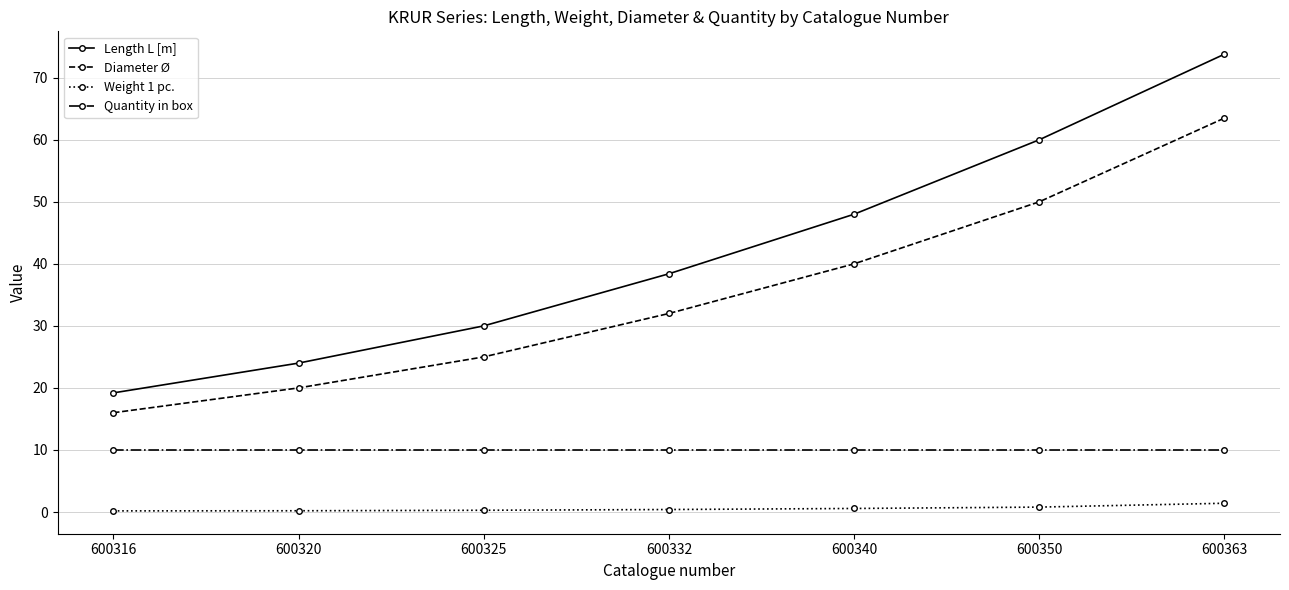

What is the maximum value for Weight 1 pc.?

1.4